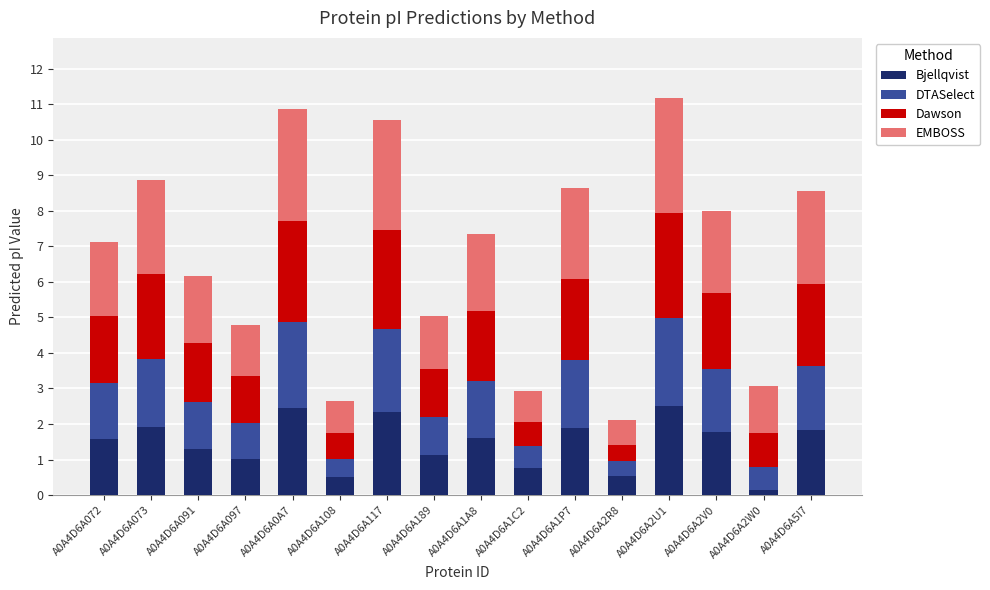

Count the number of data series in this chart.

4